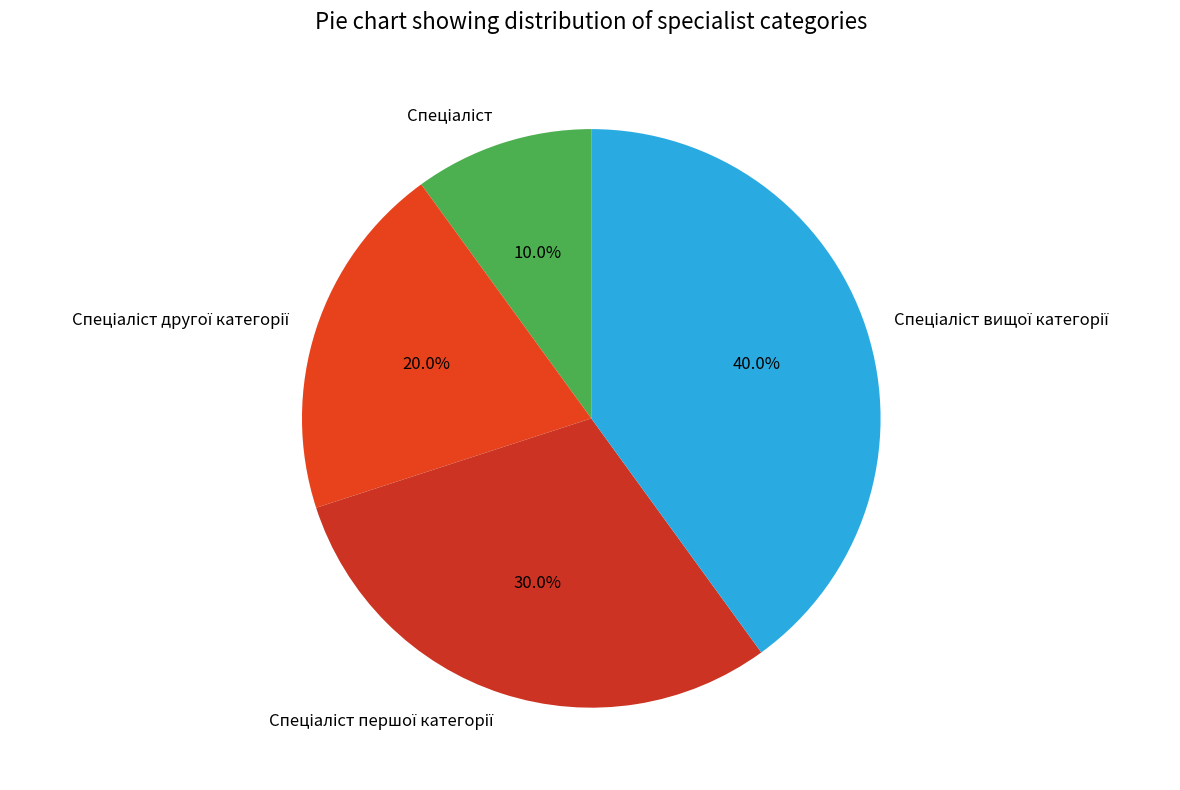

Does any single category account for the majority?

No